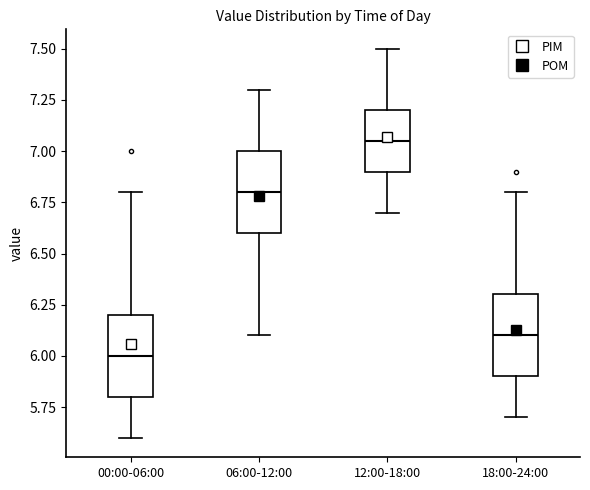

Reading left to right, read every box against the y-axis: the position of its median line, the range the box covers, and the ends of its whiskers. The values are not printed on the chart, so give them approximately, as read against the axis.

00:00-06:00: median 6.00, box 5.80 to 6.20, whiskers 5.60 to 6.80
06:00-12:00: median 6.80, box 6.60 to 7.00, whiskers 6.10 to 7.30
12:00-18:00: median 7.05, box 6.90 to 7.20, whiskers 6.70 to 7.50
18:00-24:00: median 6.10, box 5.90 to 6.30, whiskers 5.70 to 6.80